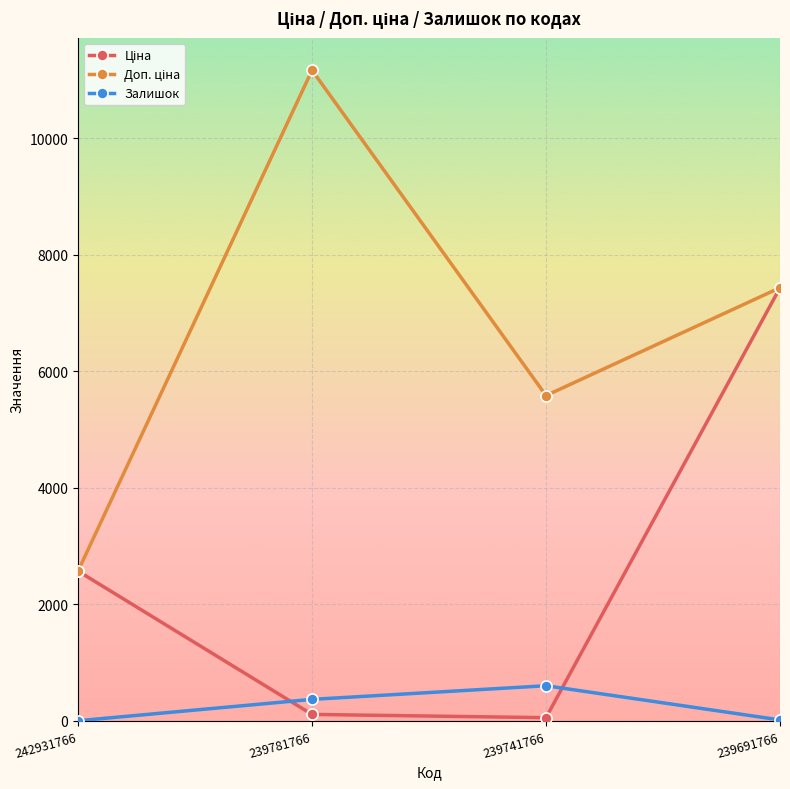

At which category is the sum across all series the highest?

239691766